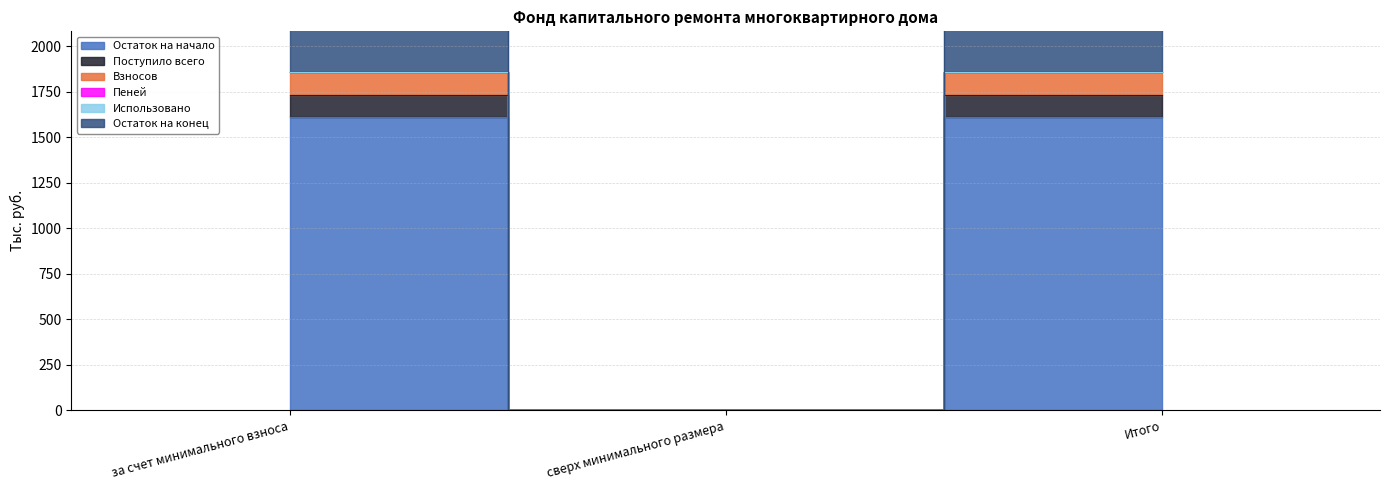

Which has a higher value, Итого or за счет минимального взноса?

Итого